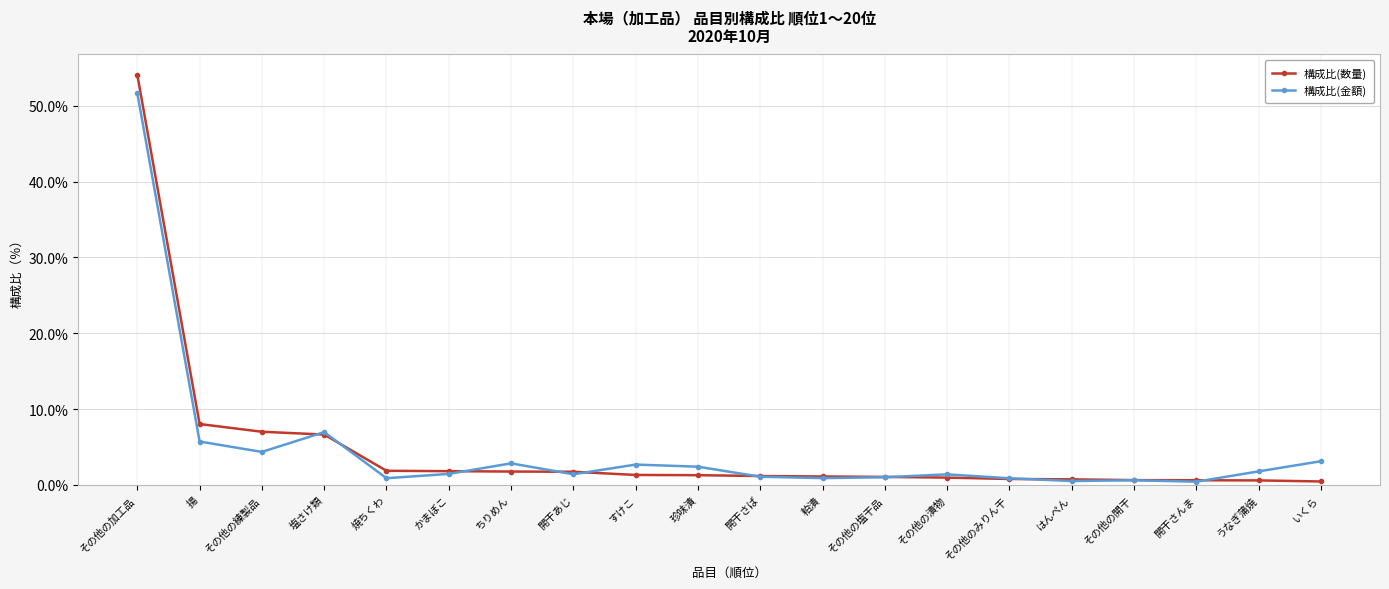

Rank the series by their maximum value, from lowest to highest.

構成比(金額), 構成比(数量)